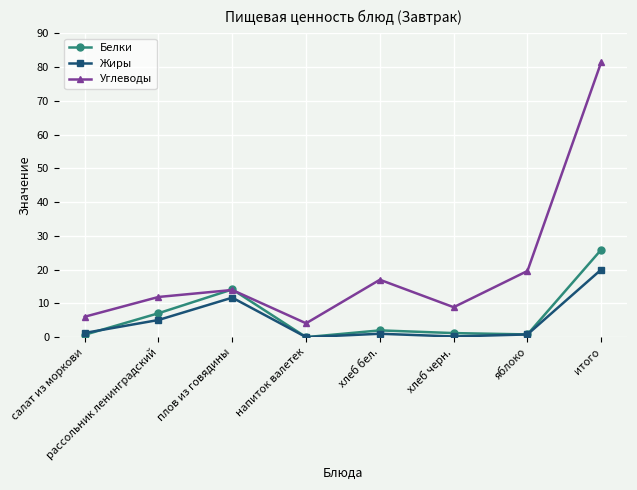

In Белки, how many points are higher than both neighbors (excluding endpoints)?

2